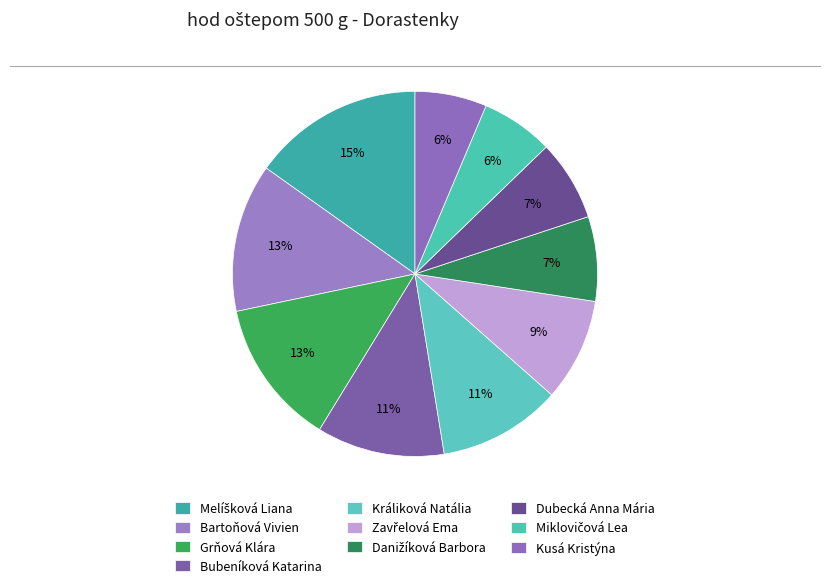

How many slices are in this pie chart?

10